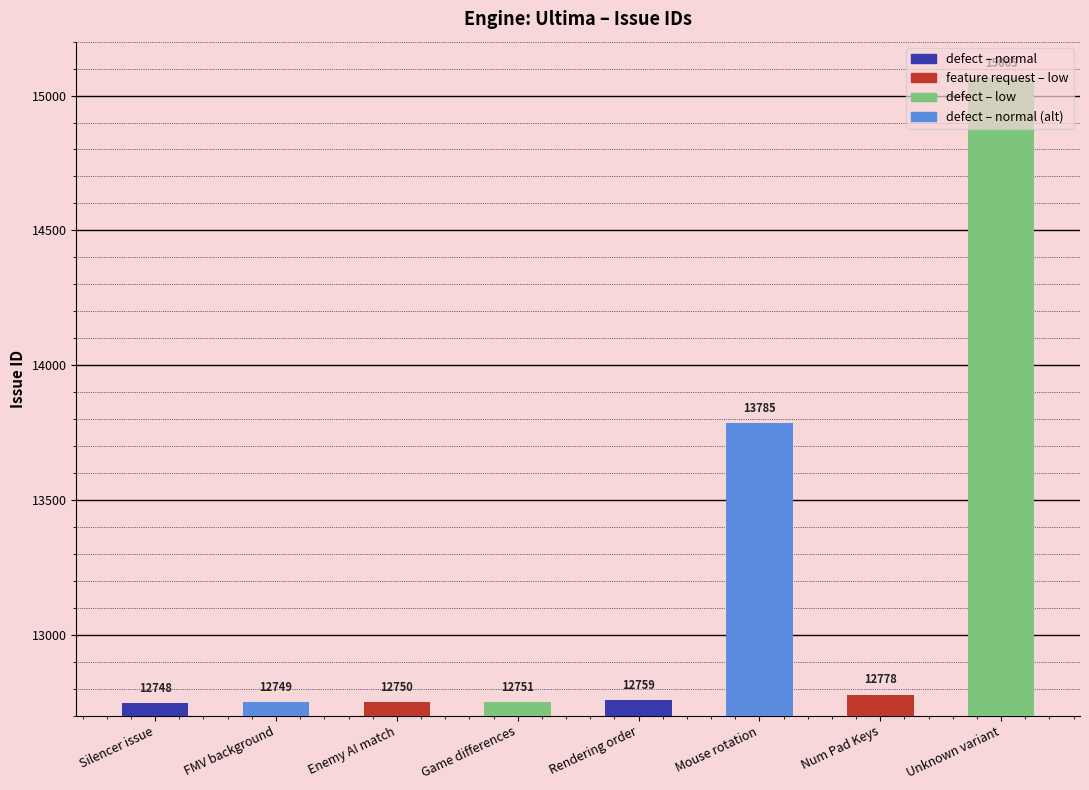

Rank the categories by value from lowest to highest.

Silencer issue, FMV background, Enemy AI match, Game differences, Rendering order, Num Pad Keys, Mouse rotation, Unknown variant